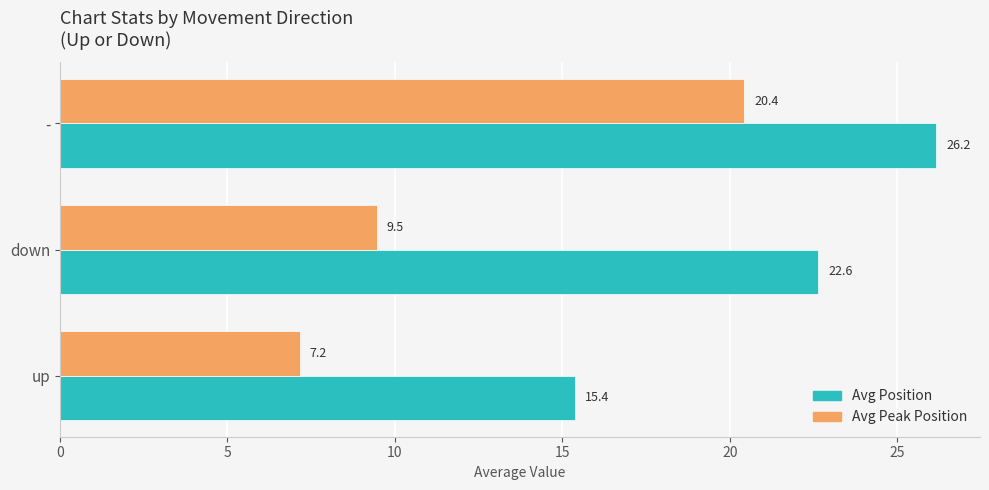

What is the smallest value displayed?

7.2